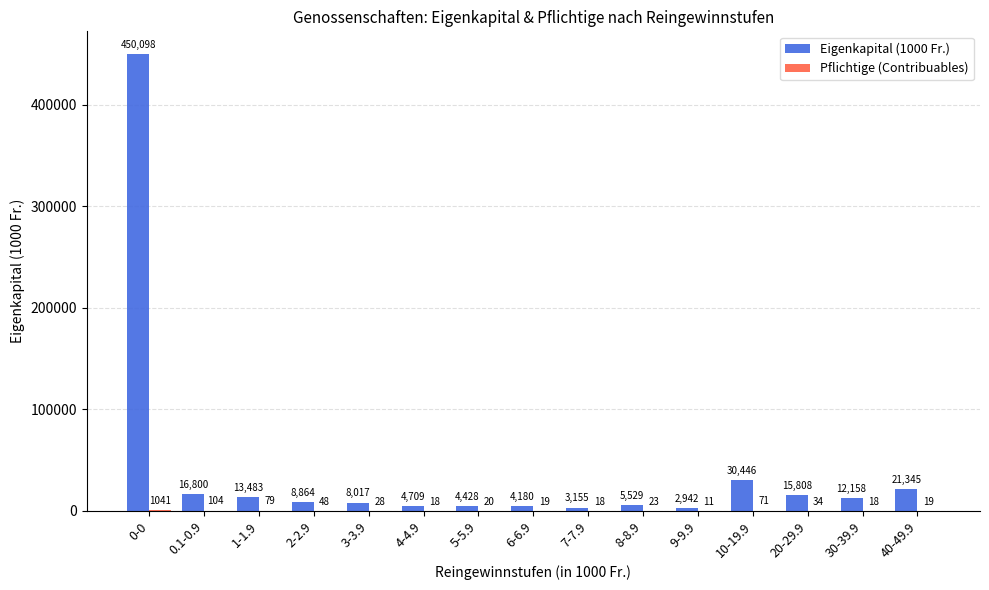

Between 0.1-0.9 and 7-7.9, which series saw the biggest shift?

Eigenkapital (1000 Fr.)